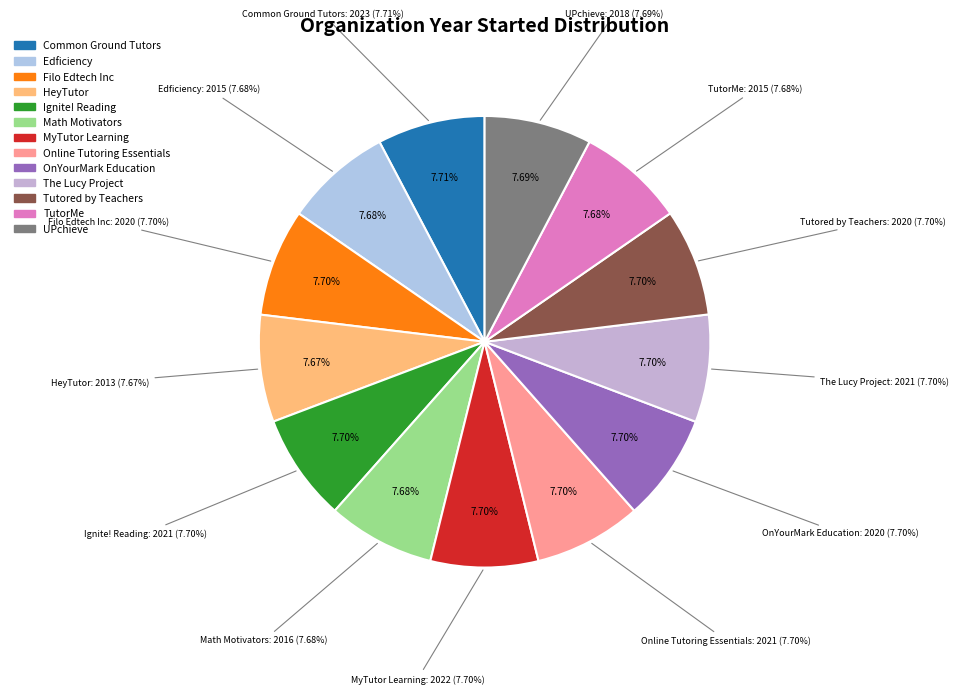

How many slices are in this pie chart?

13